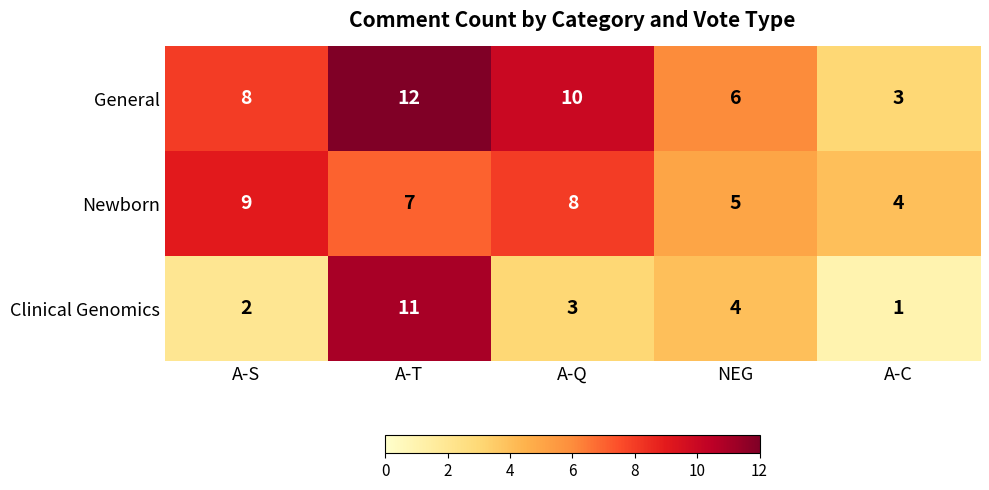

At which label is Clinical Genomics closest to 6?

NEG